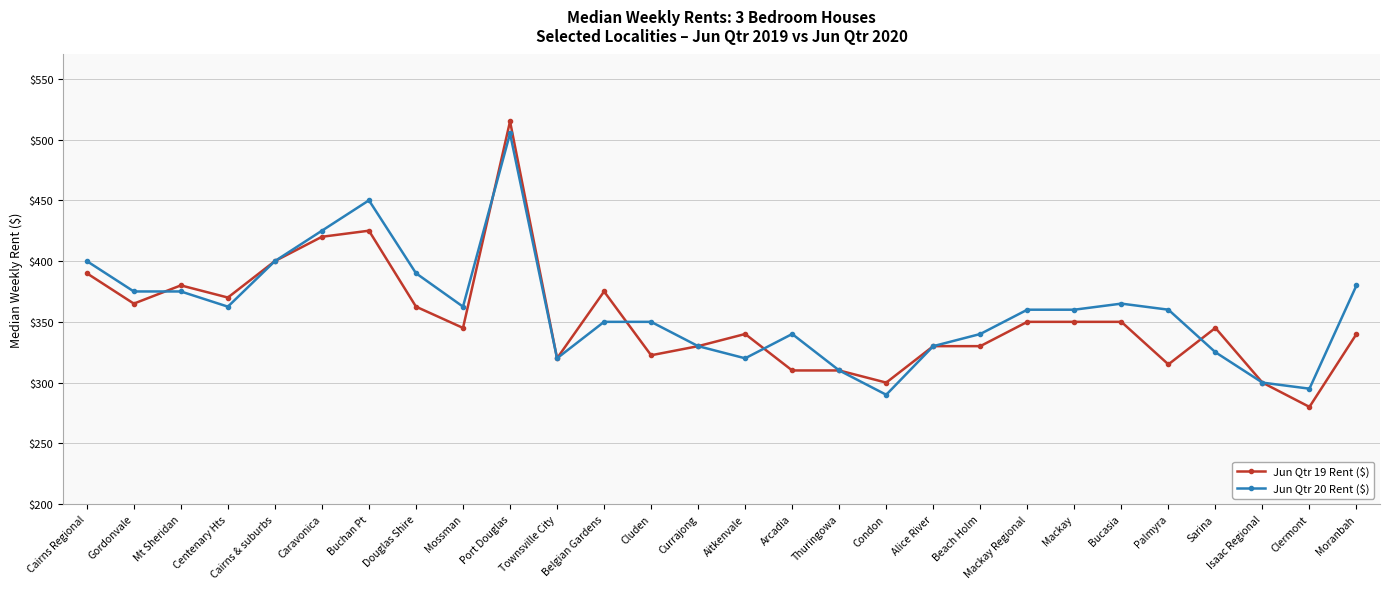

Which series has the largest range (max minus min)?

Jun Qtr 19 Rent ($)